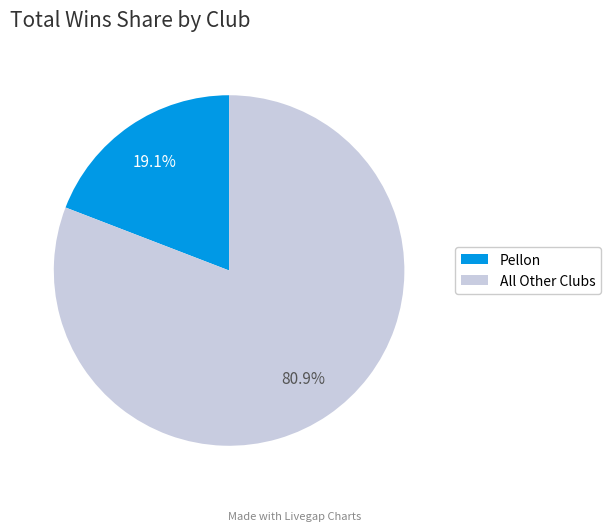

Is there a majority slice in this chart?

Yes